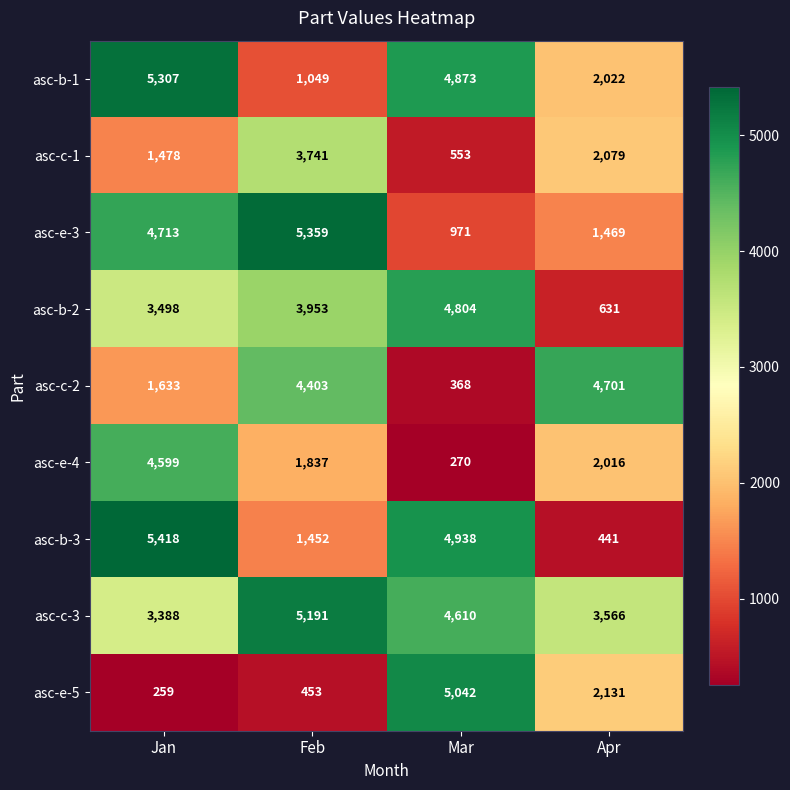

What is the greatest value displayed?

5418